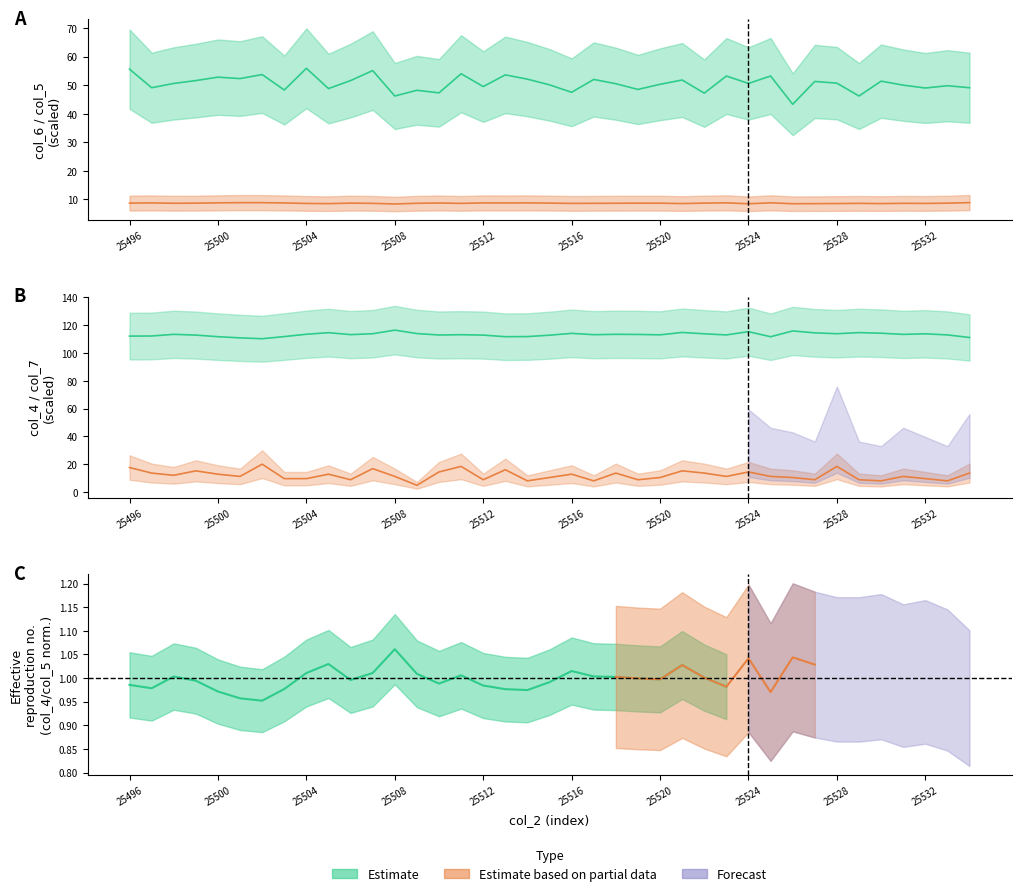

Is this an area chart (filled region under the line)?

No